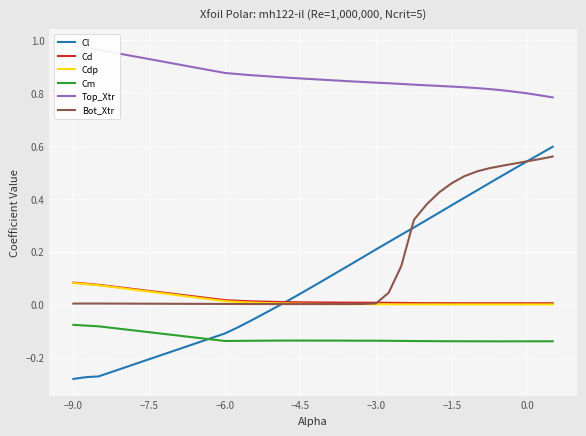

How many negative values does the Cl series have?

8